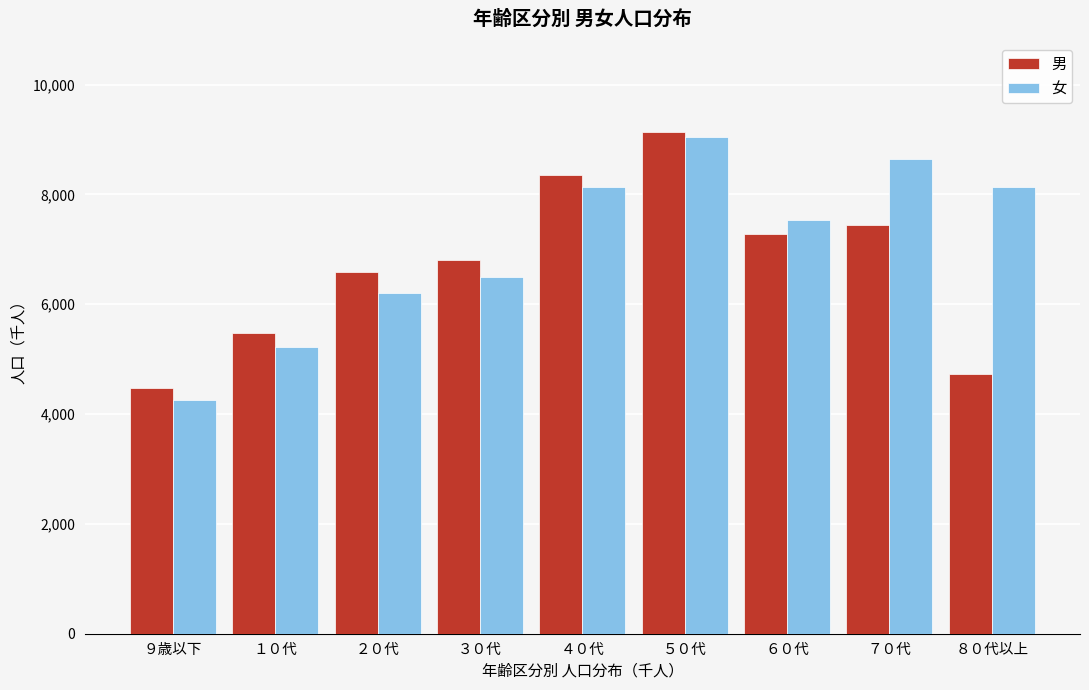

What value does the 男 series have at １０代?

5483